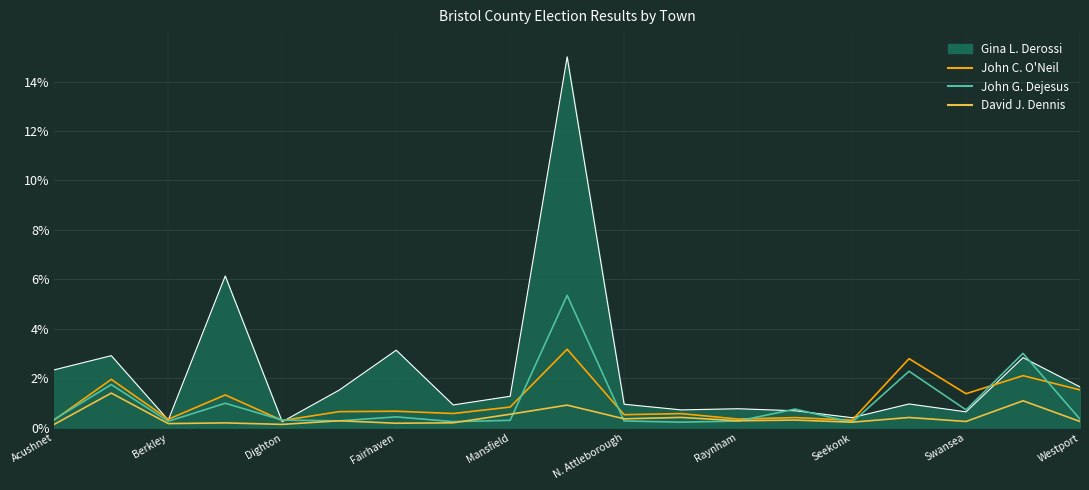

Rank the series by their maximum value, from lowest to highest.

David J. Dennis, John C. O'Neil, John G. Dejesus, Gina L. Derossi